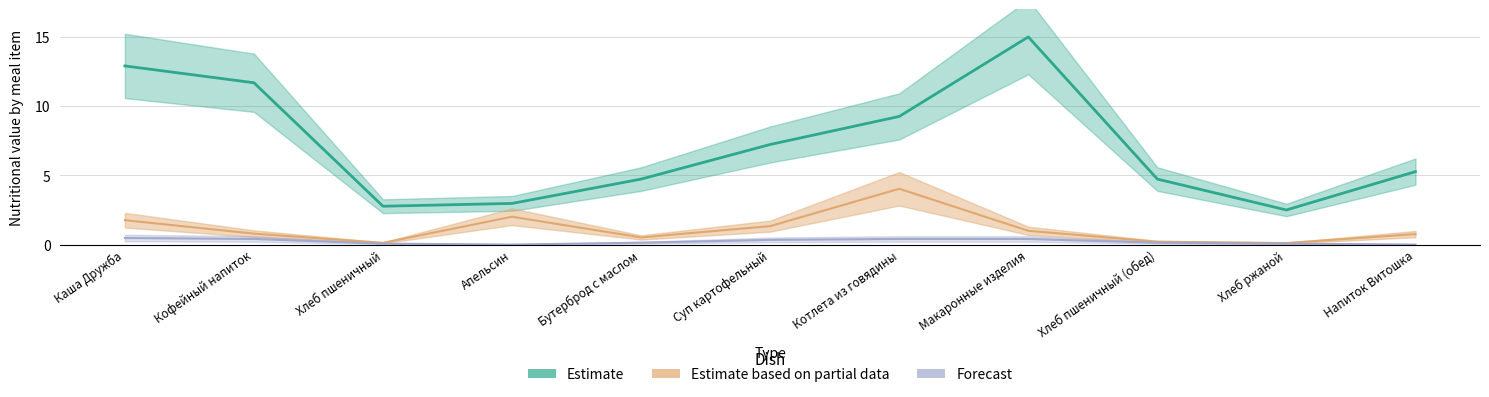

At which label does Forecast reach its peak?

Каша Дружба